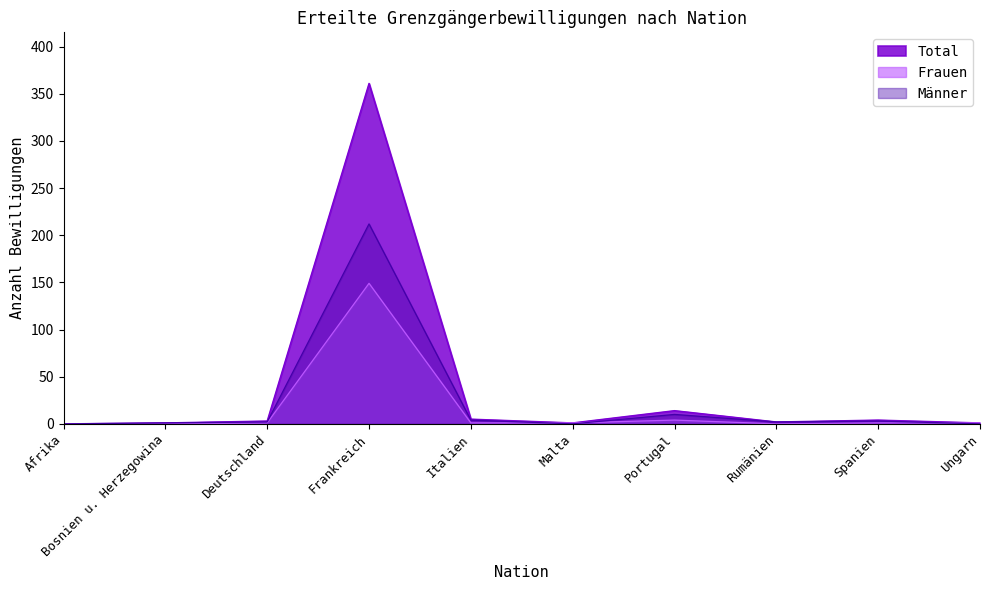

Is the value of Total at Ungarn greater than the value of Frauen at Deutschland?

No